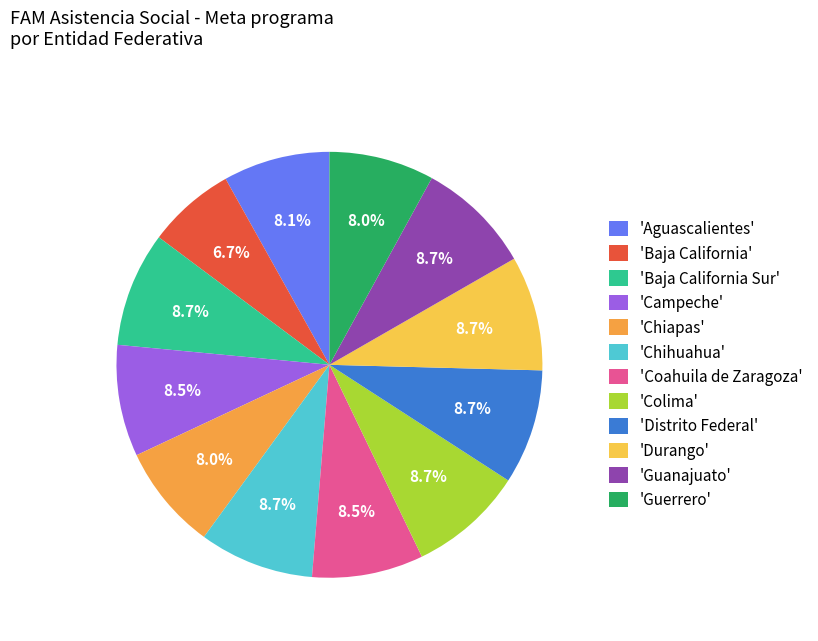

Which category has the smallest portion of the pie?

'Baja California'